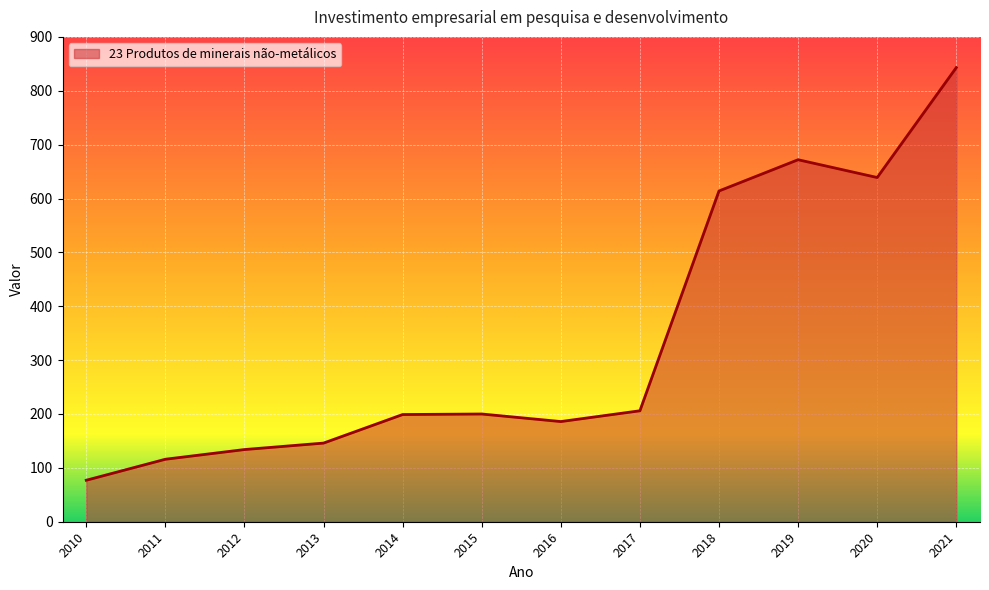

Between 2015 and 2021, which is larger?

2021